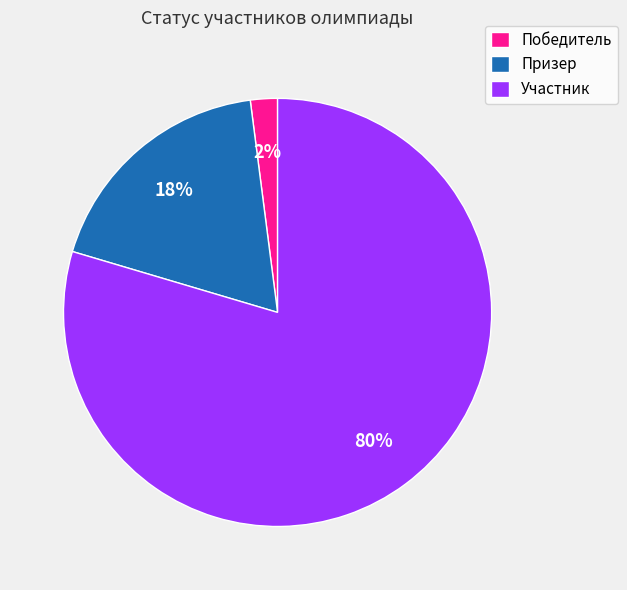

Combined, do Победитель and Призер account for over 50%?

No